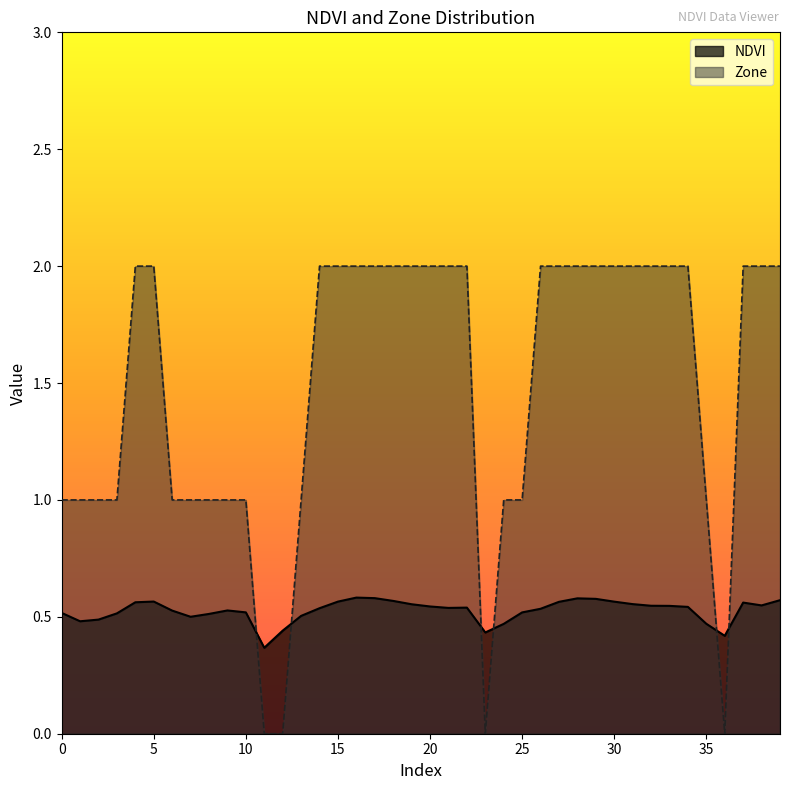

How many data points in Zone are less than 2?

17